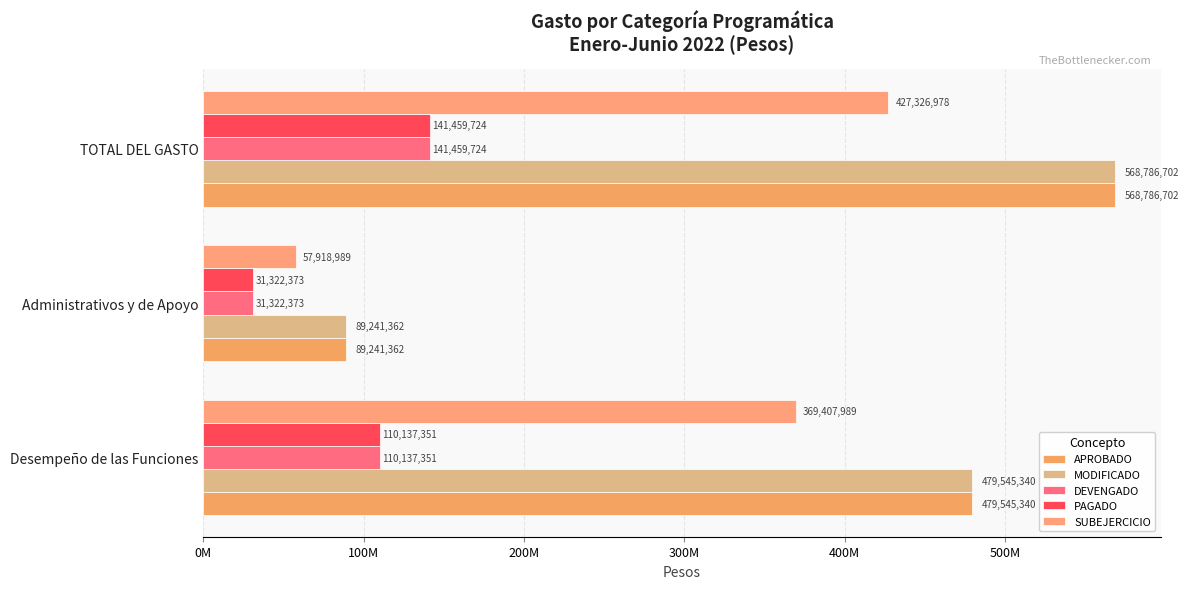

How many bars are there in each group?

5